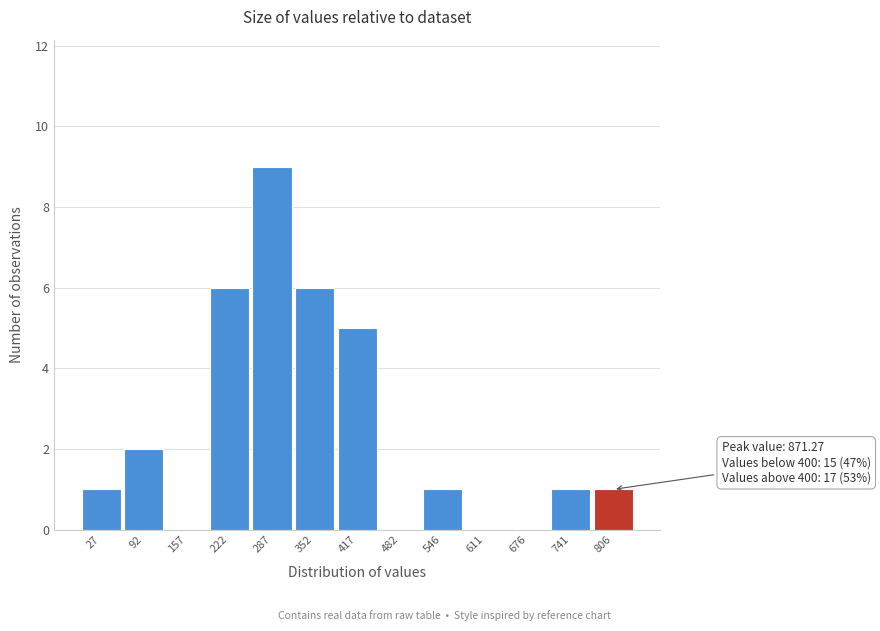

Reading left to right, transcribe all the data shown in this chart.

27=1	92=2	157=0	222=6	287=9	352=6	417=5	482=0	546=1	611=0	676=0	741=1	806=1